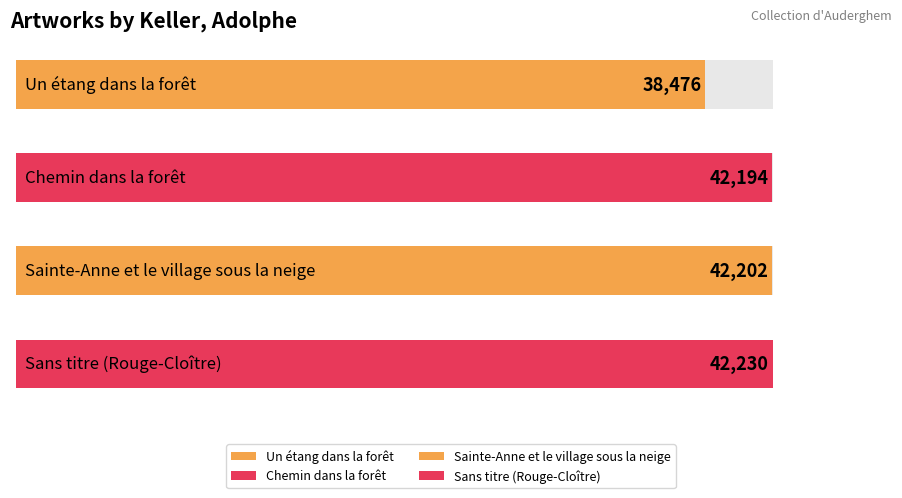

What is the label of the 4th bar from the right?

Un étang dans la forêt